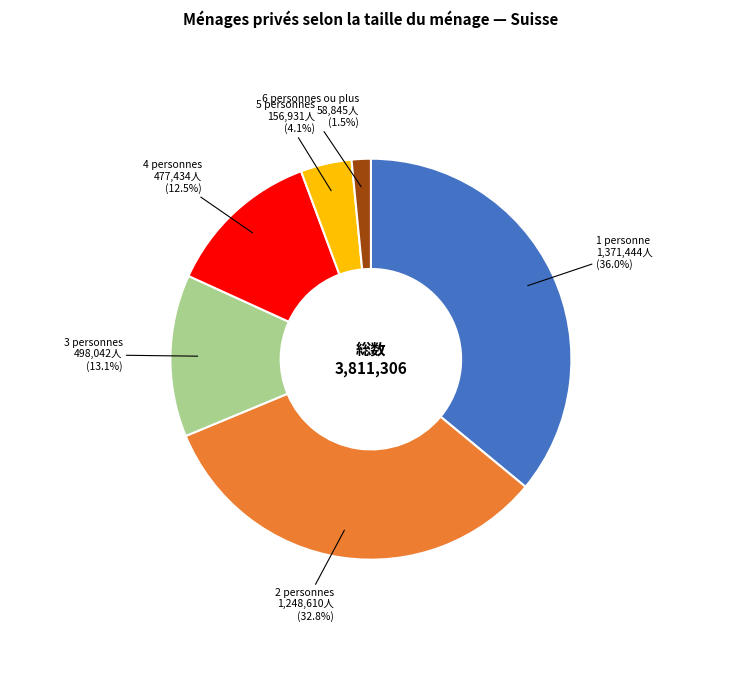

To the nearest percent, what is the difference between the 1 personne and 5 personnes slice percentages?

32%